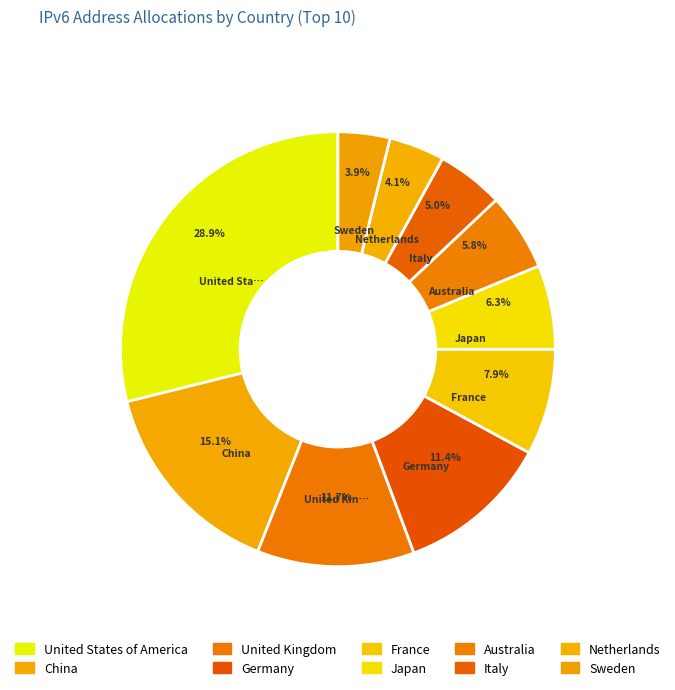

Approximately how many times larger is the value at France compared to Germany?

0.7